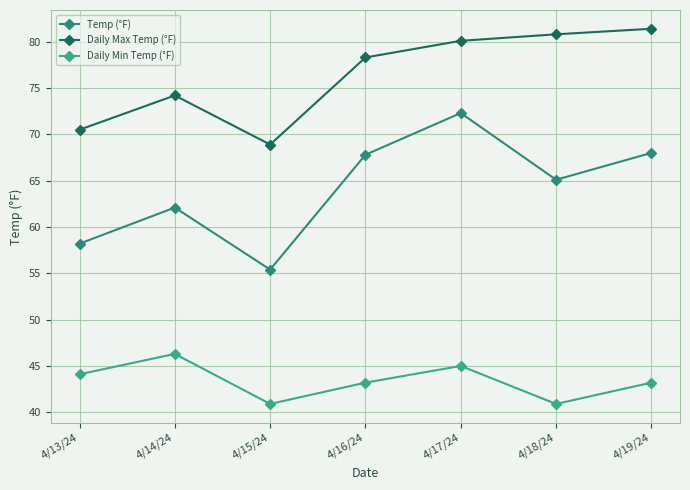

Where is Daily Max Temp (°F) nearest to the value 75?

4/14/24